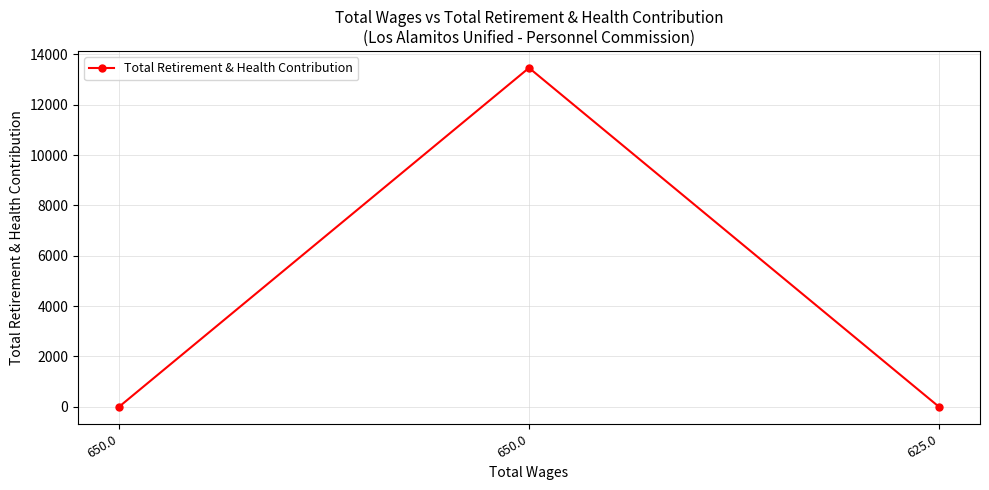

How many values are below 1?

1